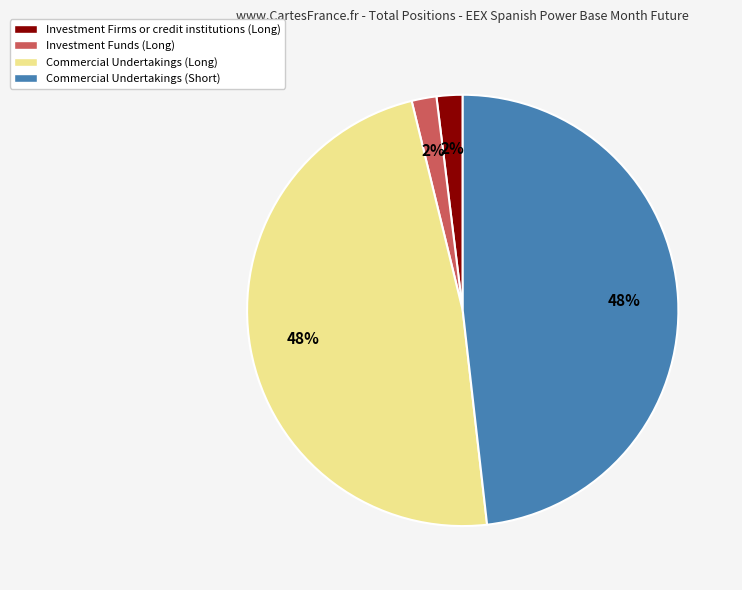

Is the sum of Commercial Undertakings (Long) and Commercial Undertakings (Short) greater than half?

Yes